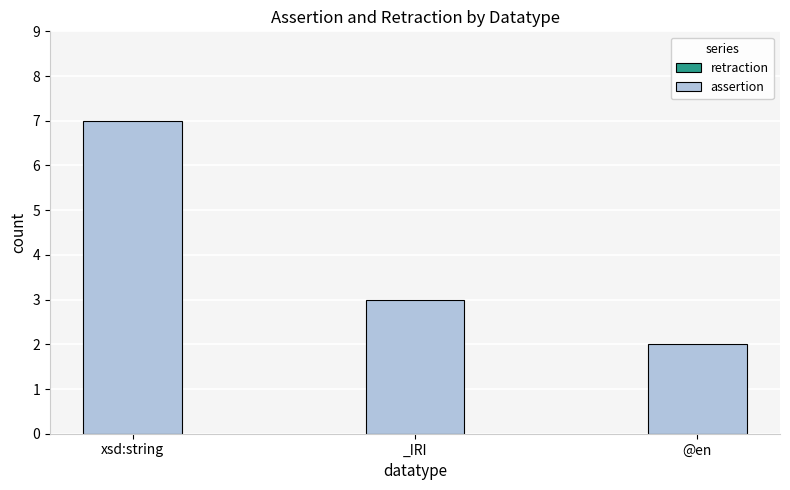

What is the sum of the values at xsd:string and _IRI?

10